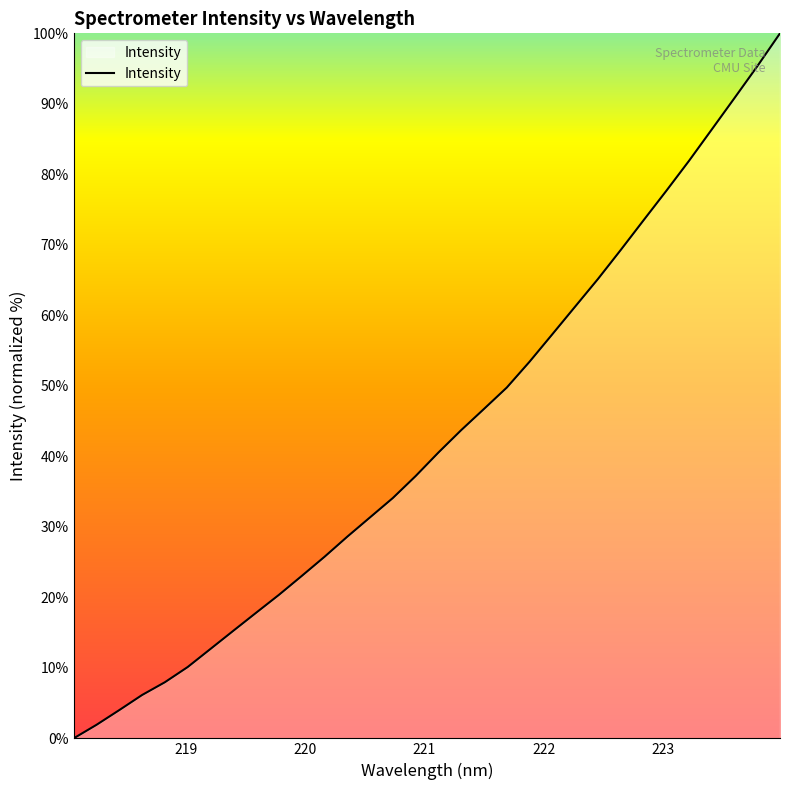

Reading left to right, what are all the values shown in this chart?

0.0	1.9	4.0	6.1	8.0	10.1	12.7	15.3	17.8	20.4	23.0	25.8	28.6	31.3	34.1	37.2	40.5	43.7	46.7	49.8	53.4	57.3	61.2	65.1	69.3	73.5	77.6	81.9	86.4	90.8	95.3	100.0